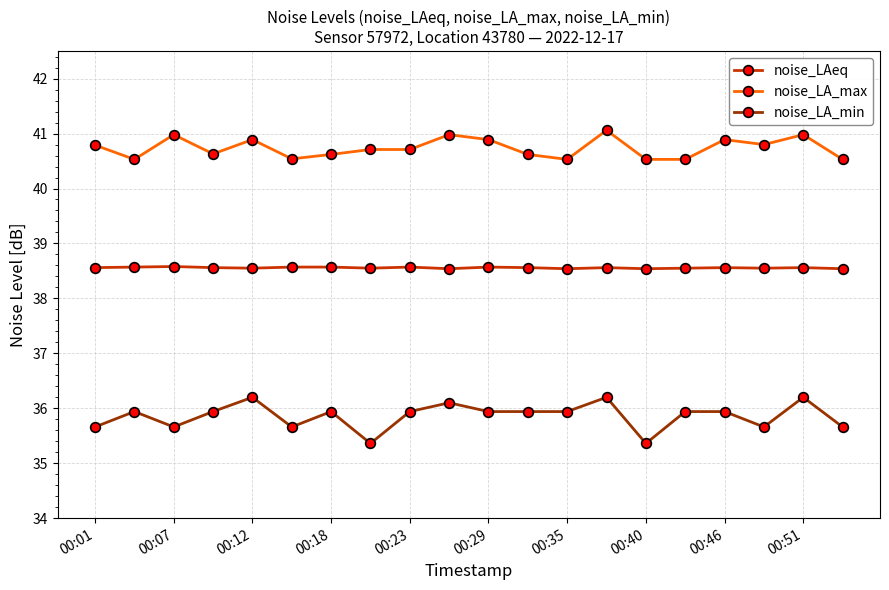

List the series in order of their peak value, highest first.

noise_LA_max, noise_LAeq, noise_LA_min